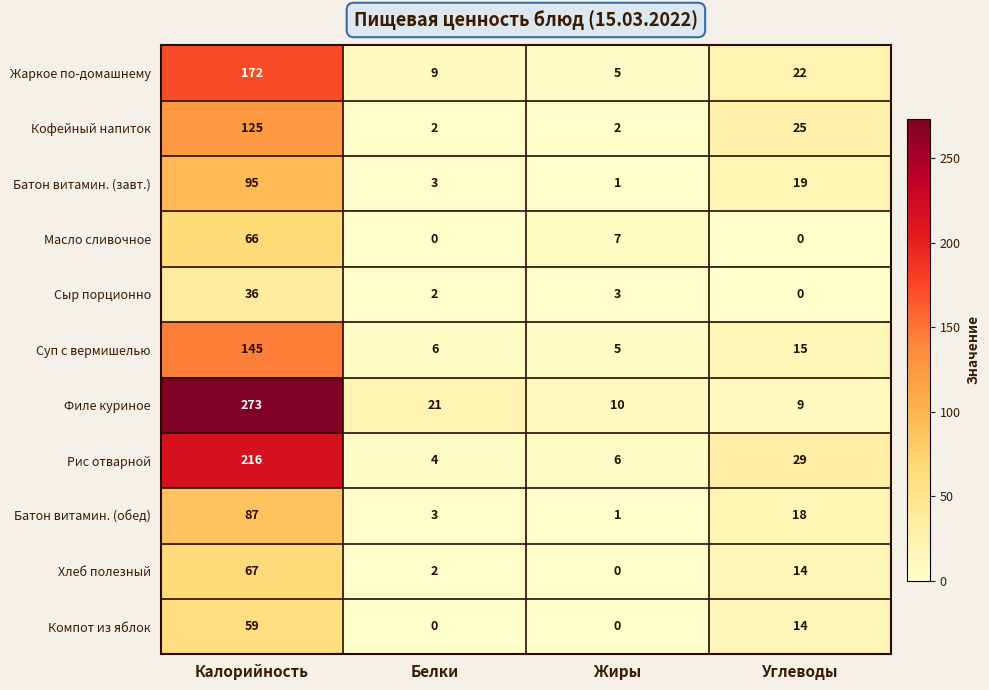

What is the spread (max minus min) of values at Жиры?

10